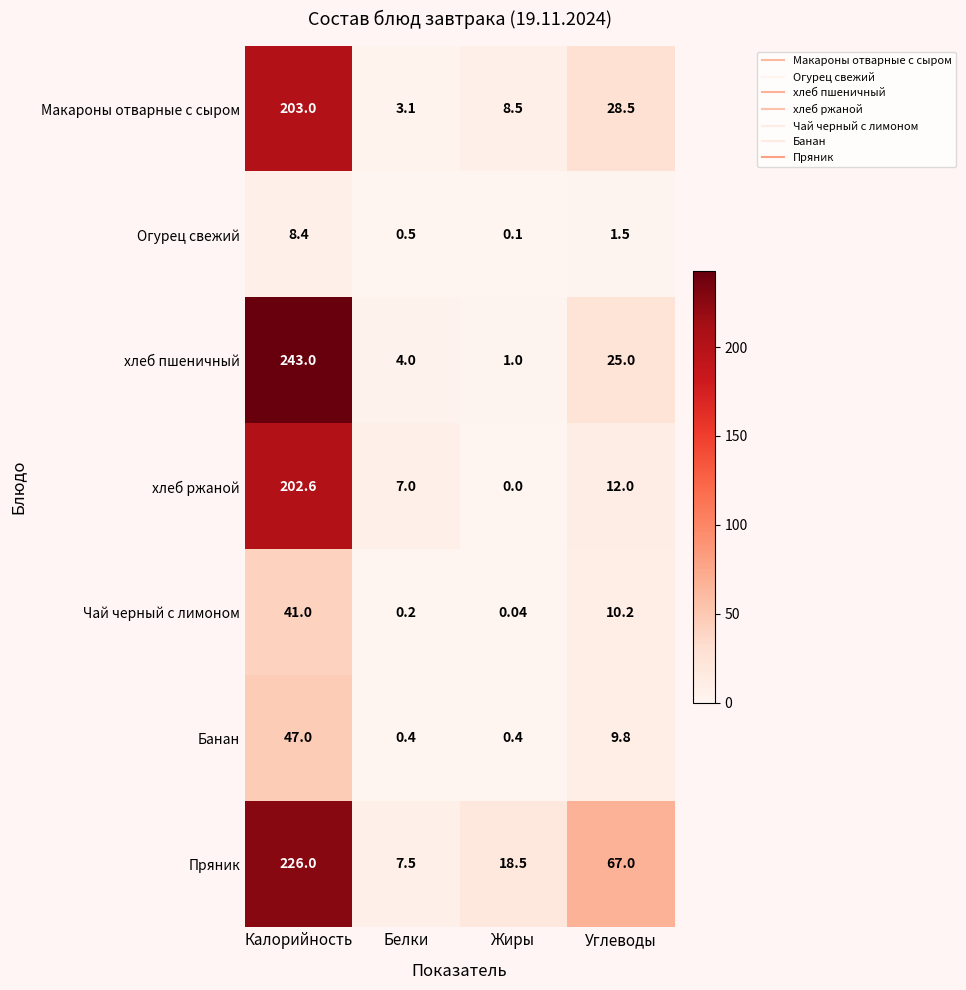

List the series in order of their peak value, lowest first.

Огурец свежий, Чай черный с лимоном, Банан, хлеб ржаной, Макароны отварные с сыром, Пряник, хлеб пшеничный